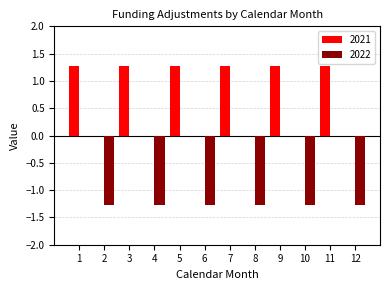

What is the sum of all 2022 values?

-7.6